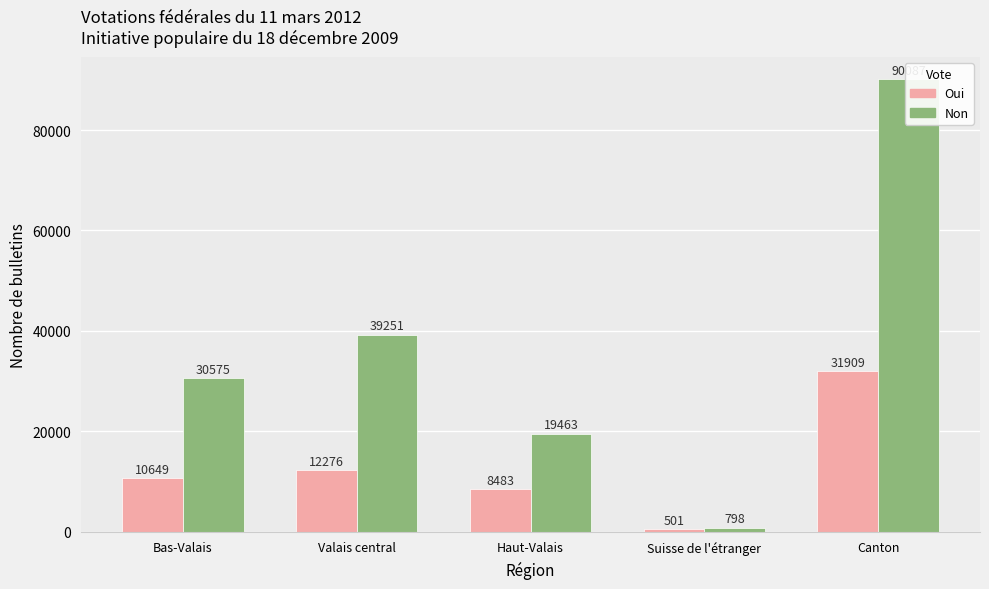

Where does the Oui series first go above 10649?

Valais central